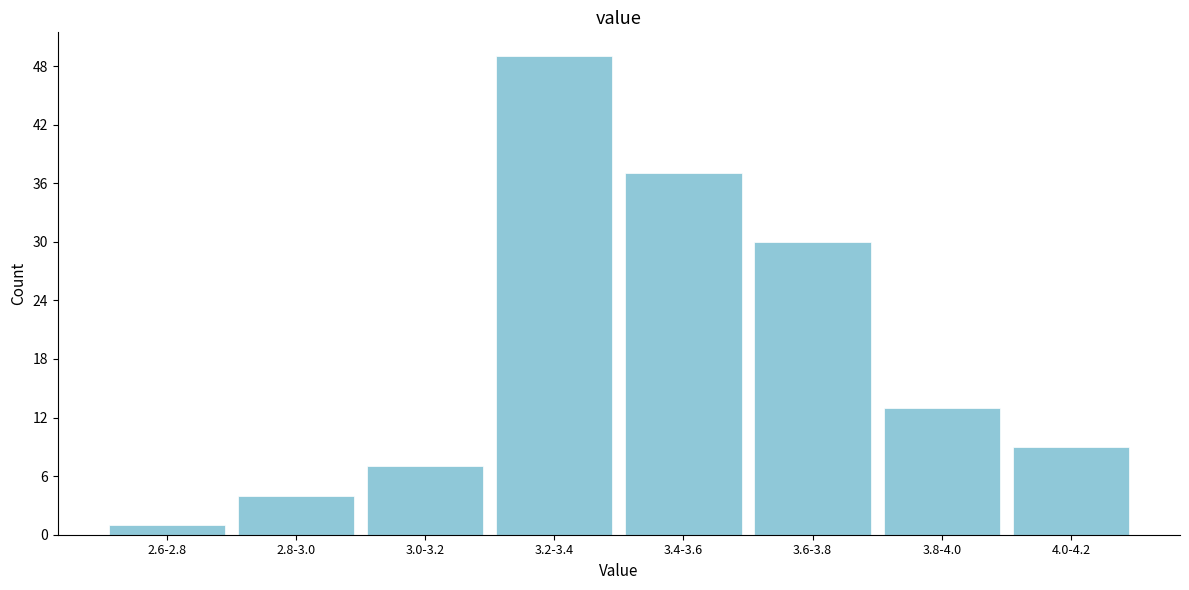

Reading right to left, what are all the values shown in this chart?

9	13	30	37	49	7	4	1